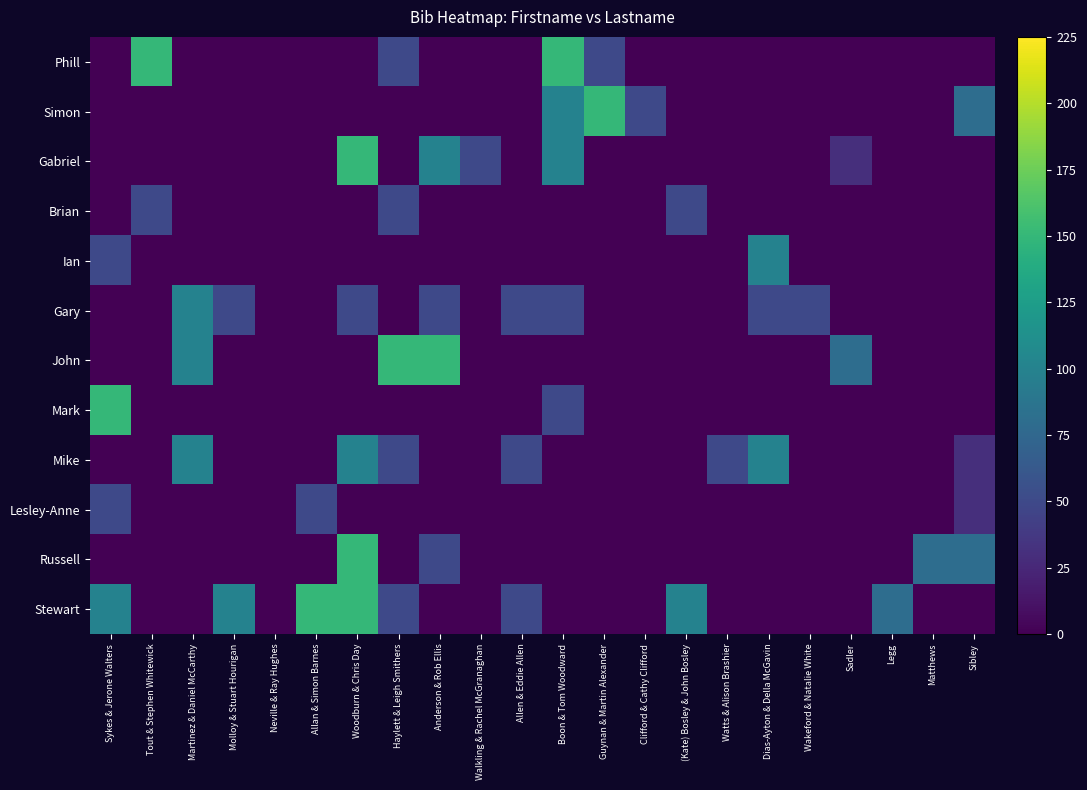

How many data points does each series have?

22